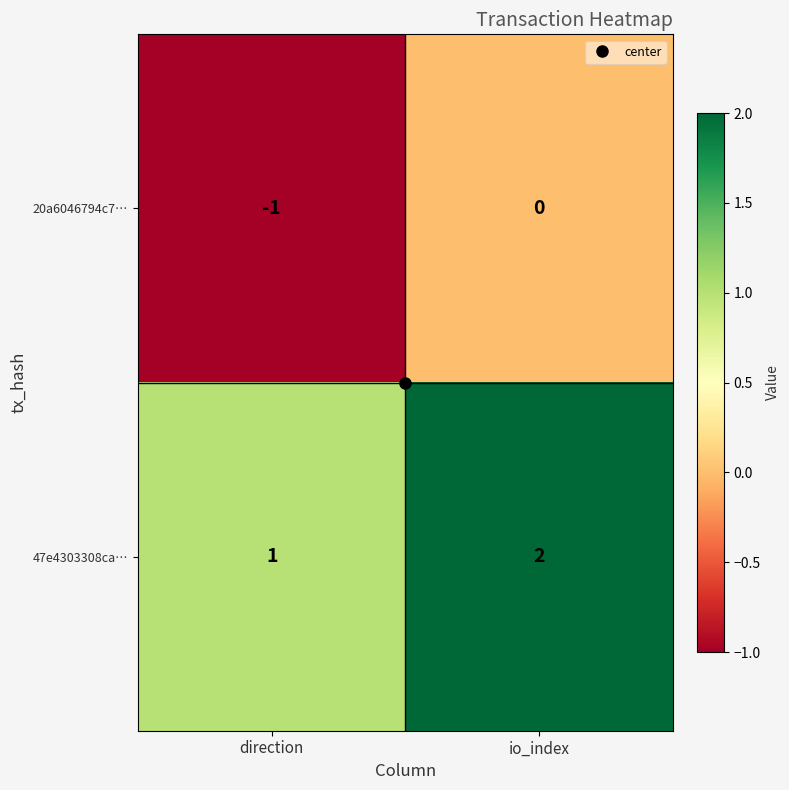

The 47e4303308ca… series shows 2 at io_index. True or false?

True